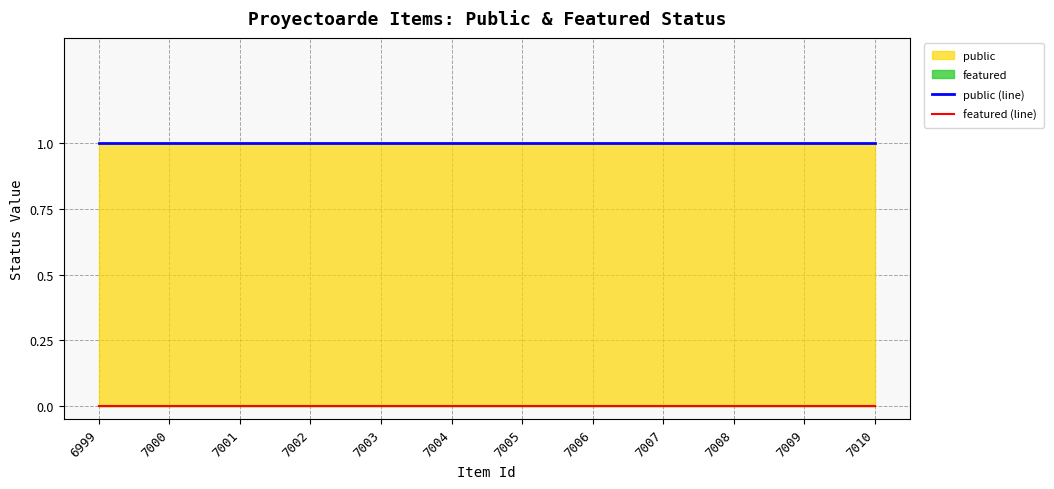

True or false: featured (line) and public (line) cross at least once.

False